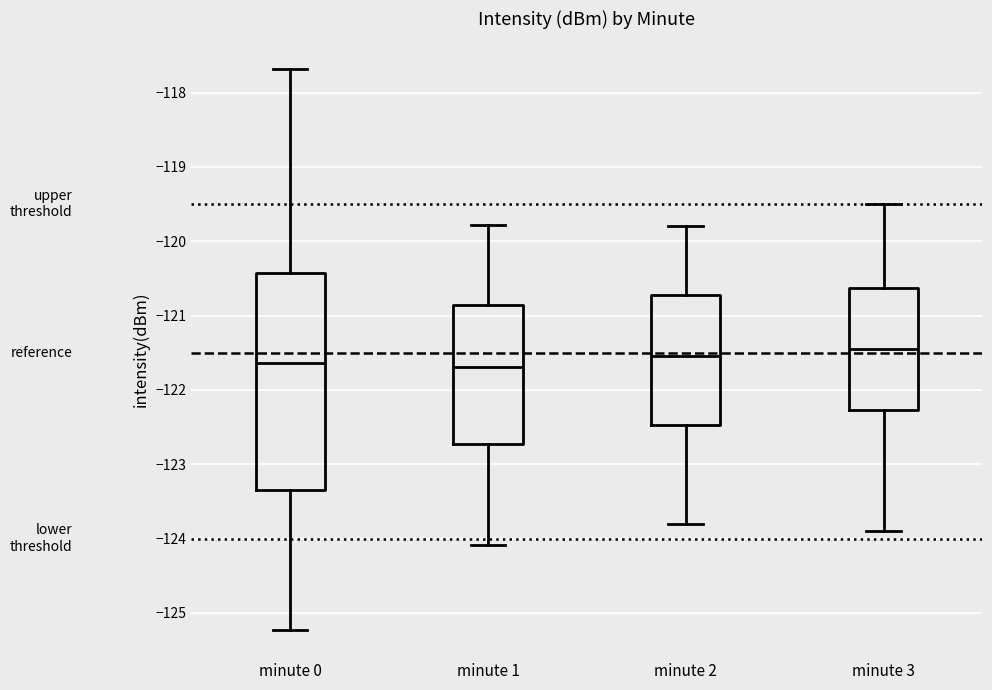

Reading left to right, read every box against the y-axis: the position of its median line, the range the box covers, and the ends of its whiskers. The values are not printed on the chart, so give them approximately, as read against the axis.

minute 0: median -121.6, box -123.3 to -120.4, whiskers -125.2 to -117.7
minute 1: median -121.7, box -122.7 to -120.9, whiskers -124.1 to -119.8
minute 2: median -121.5, box -122.5 to -120.7, whiskers -123.8 to -119.8
minute 3: median -121.4, box -122.3 to -120.6, whiskers -123.9 to -119.5